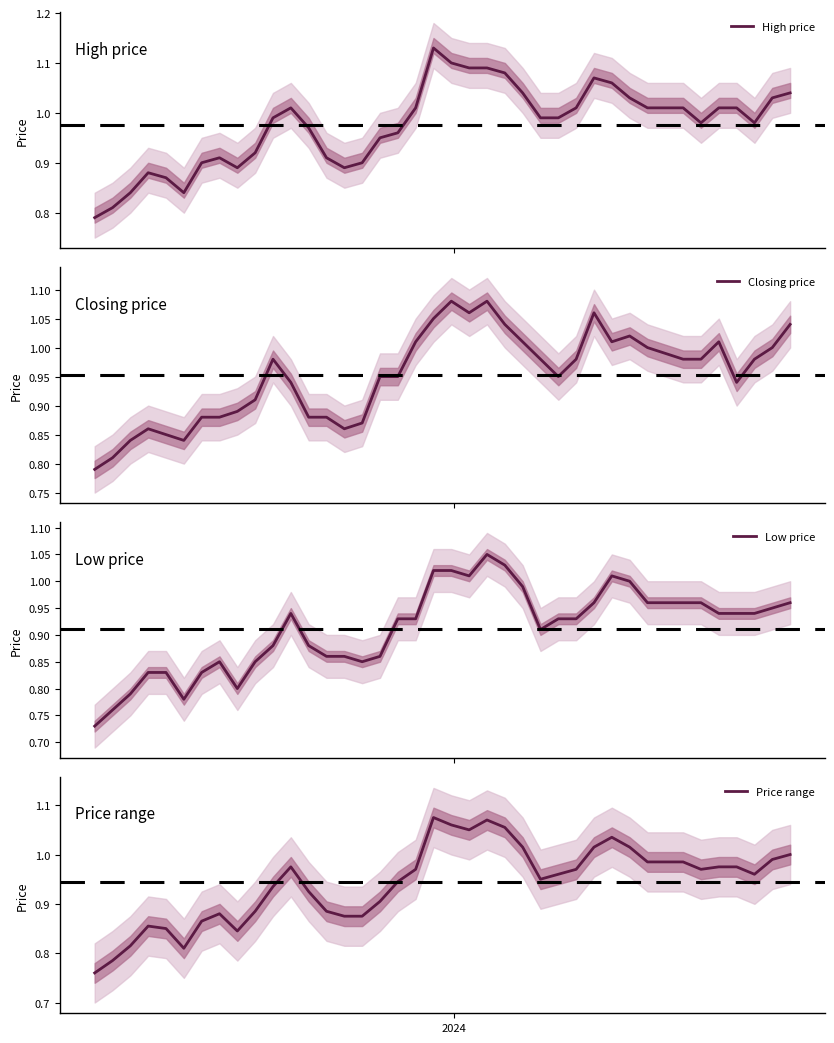

True or false: Closing price has more than 2 points higher than both neighbors.

True